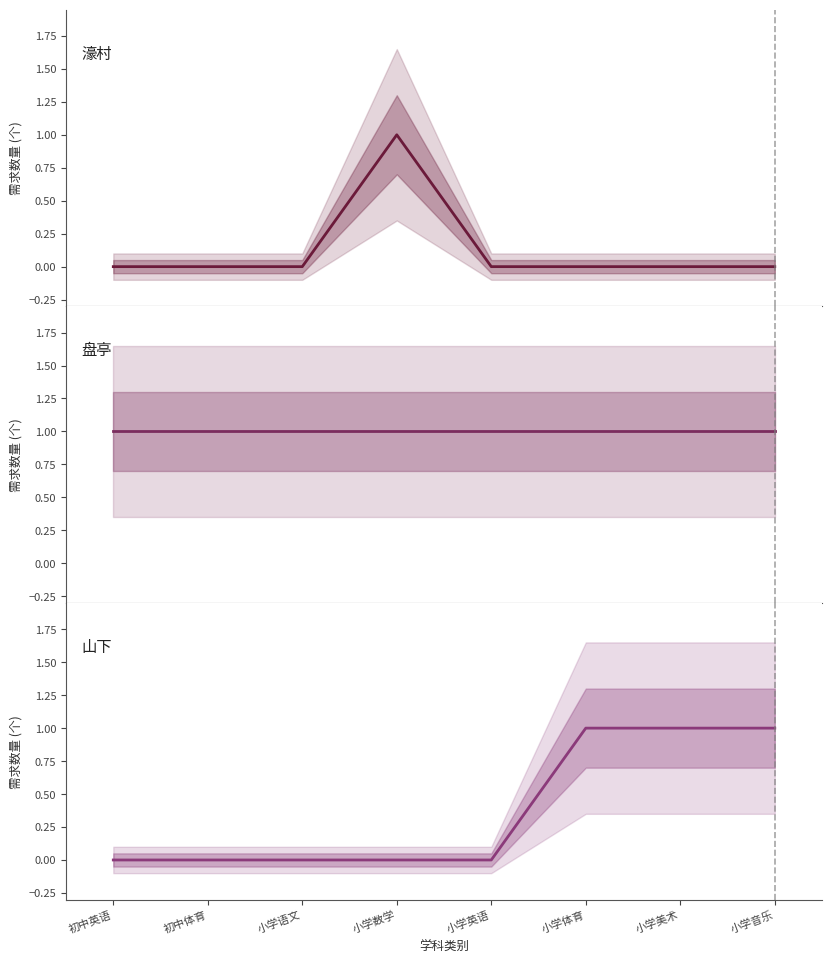

How many values in the 濠村 series exceed 0?

1